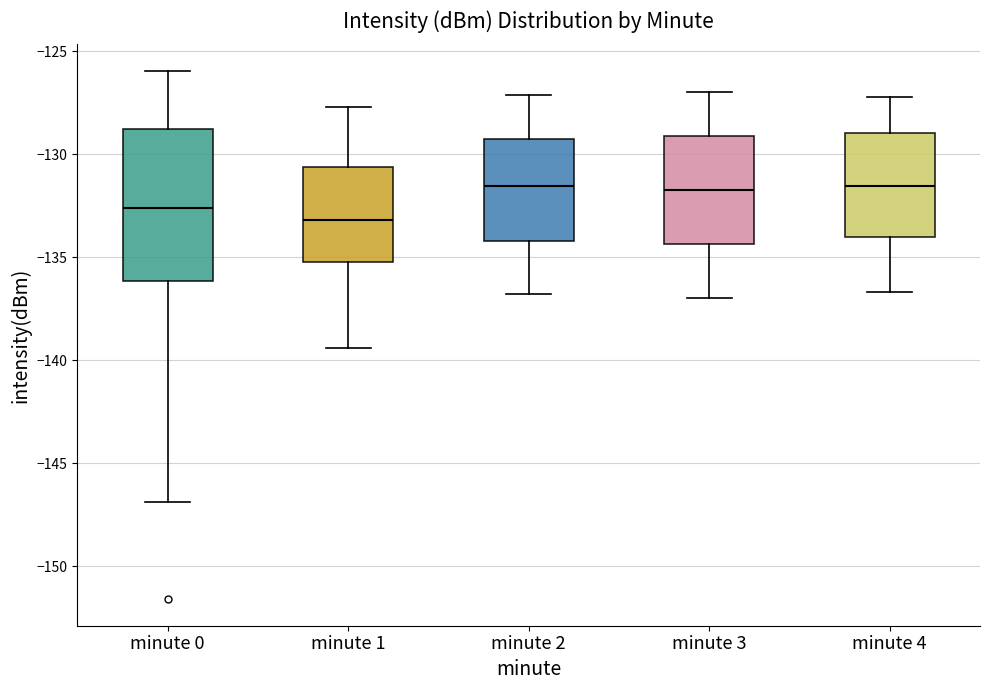

Reading left to right, read every box against the y-axis: the position of its median line, the range the box covers, and the ends of its whiskers. The values are not printed on the chart, so give them approximately, as read against the axis.

minute 0: median -132.5, box -136.0 to -129.0, whiskers -147.0 to -126.0
minute 1: median -133.0, box -135.0 to -130.5, whiskers -139.5 to -127.5
minute 2: median -131.5, box -134.0 to -129.5, whiskers -137.0 to -127.0
minute 3: median -131.5, box -134.5 to -129.0, whiskers -137.0 to -127.0
minute 4: median -131.5, box -134.0 to -129.0, whiskers -136.5 to -127.0